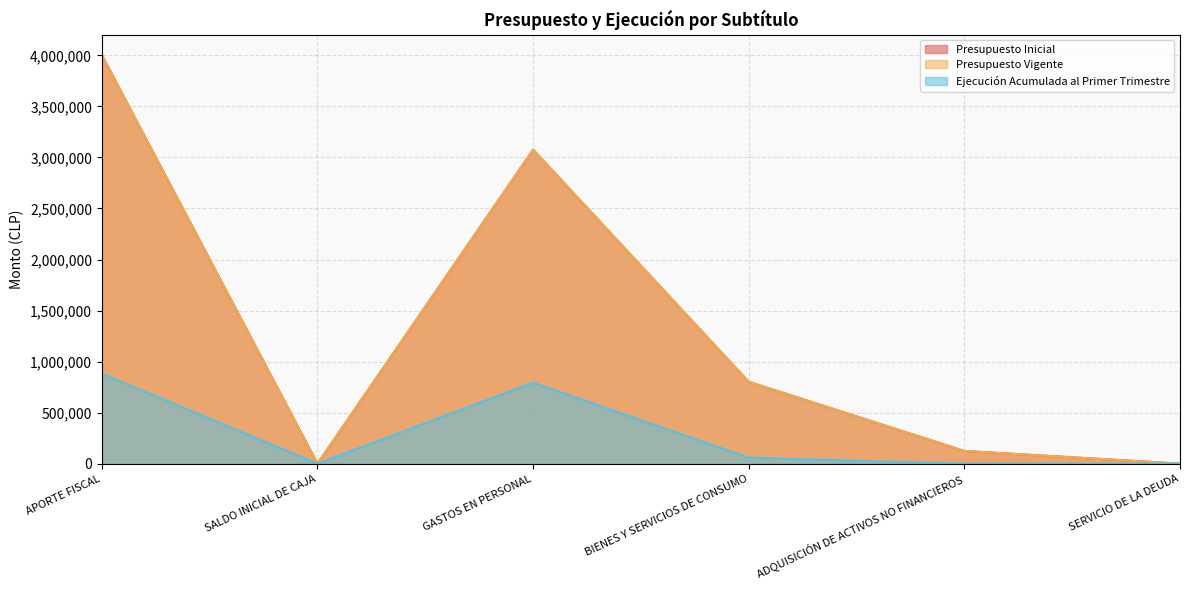

Where is the first local maximum for Presupuesto Inicial?

GASTOS EN PERSONAL